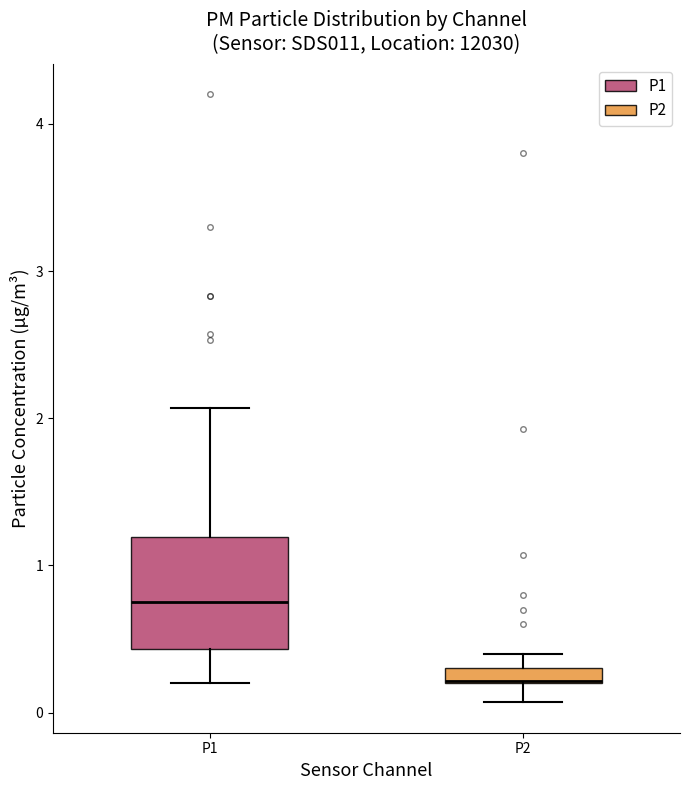

Where is the lower edge of the box for P2 on the y-axis? The values are not printed on the chart, so give them approximately, as read against the axis.

0.2